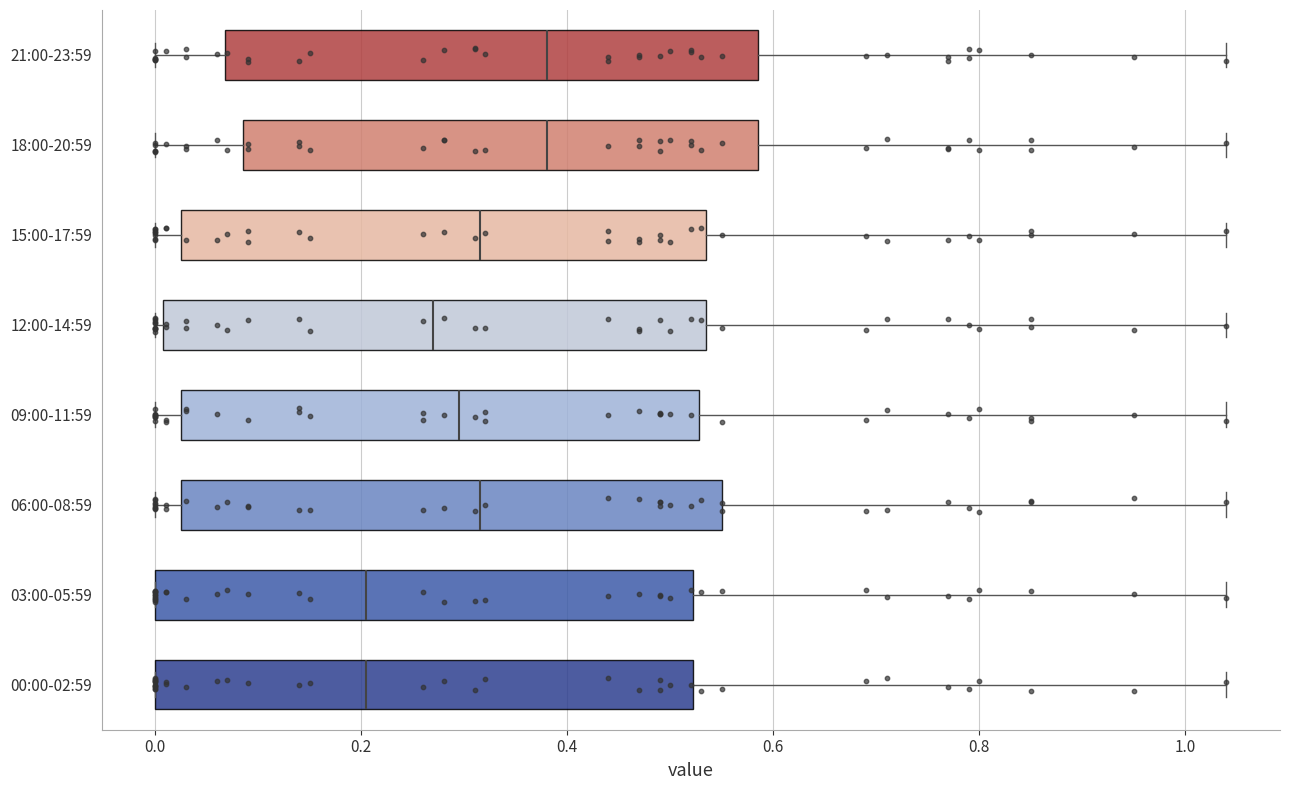

Reading bottom to top, transcribe this box plot: for each box, give where its median line is, the range the box spans, and where its two whiskers end, as read against the x-axis. The values are not printed on the chart, so give them approximately, as read against the axis.

00:00-02:59: median 0.20, box 0.00 to 0.52, whiskers 0.00 to 1.04
03:00-05:59: median 0.20, box 0.00 to 0.52, whiskers 0.00 to 1.04
06:00-08:59: median 0.32, box 0.02 to 0.56, whiskers 0.00 to 1.04
09:00-11:59: median 0.30, box 0.02 to 0.52, whiskers 0.00 to 1.04
12:00-14:59: median 0.28, box 0.00 to 0.54, whiskers 0.00 (just left of the box's left edge) to 1.04
15:00-17:59: median 0.32, box 0.02 to 0.54, whiskers 0.00 to 1.04
18:00-20:59: median 0.38, box 0.08 to 0.58, whiskers 0.00 to 1.04
21:00-23:59: median 0.38, box 0.06 to 0.58, whiskers 0.00 to 1.04